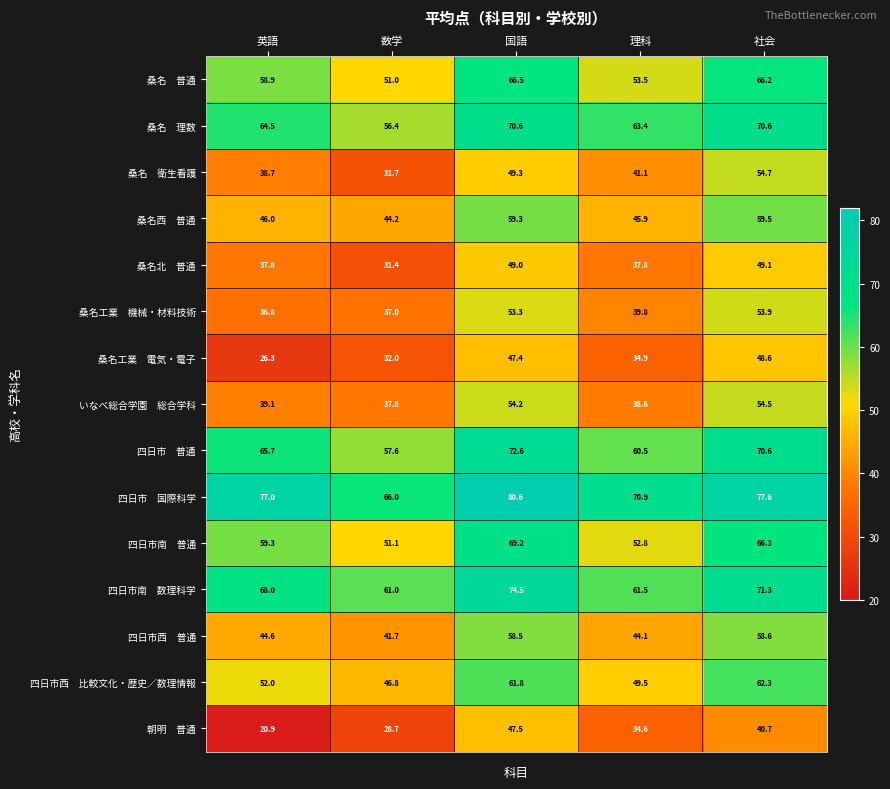

What is the smallest value displayed?

20.9